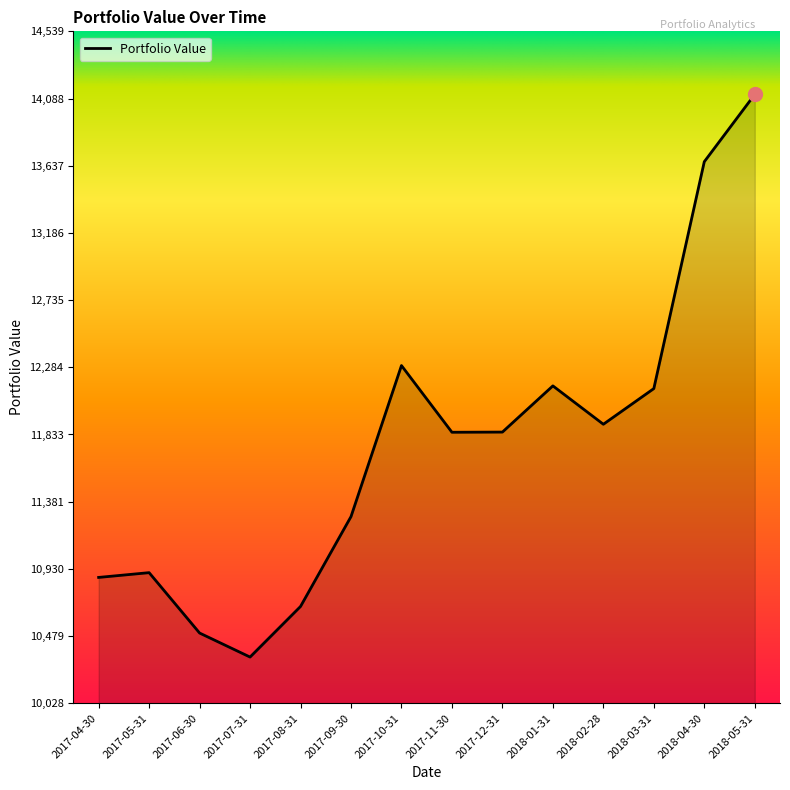

Between 2017-09-30 and 2017-04-30, which is larger?

2017-09-30